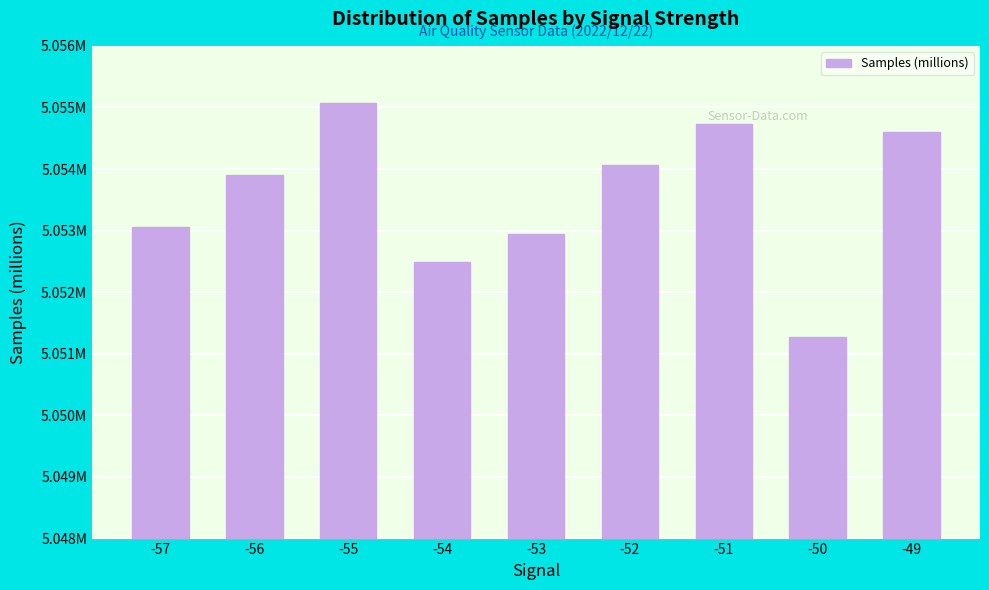

List the labels in order of value, smallest first.

-50, -54, -53, -57, -56, -52, -49, -51, -55